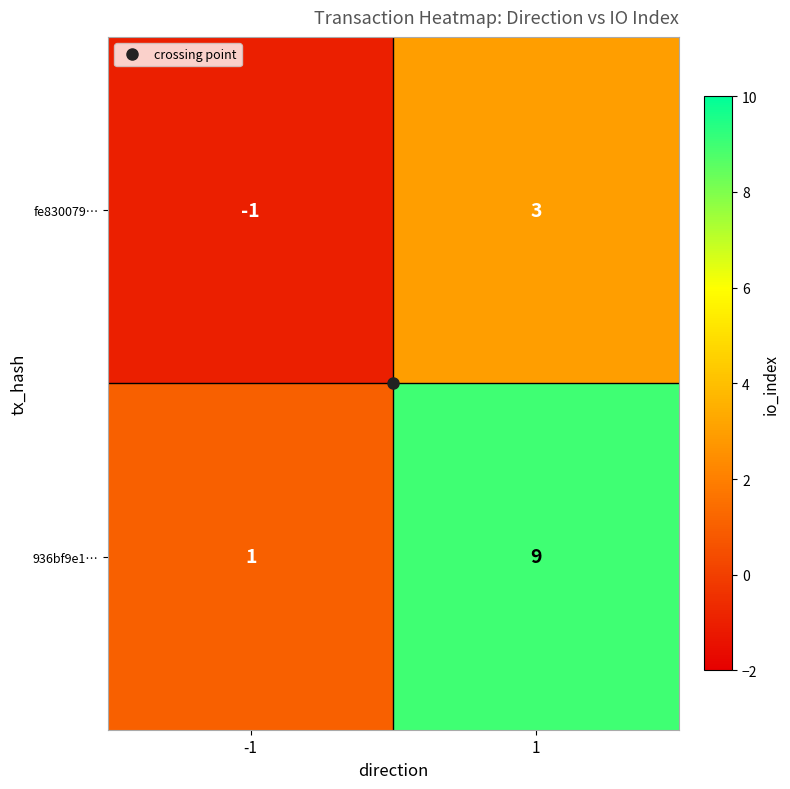

Which category has the lowest value across all series?

-1